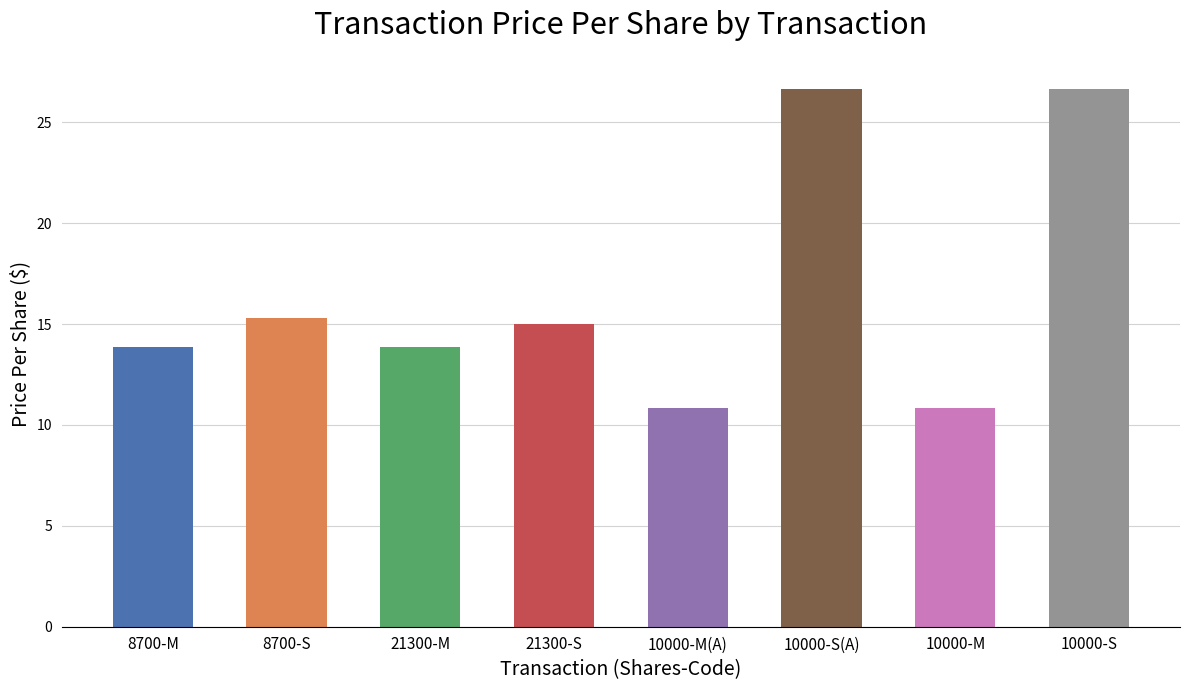

How many data points are less than 15?

4